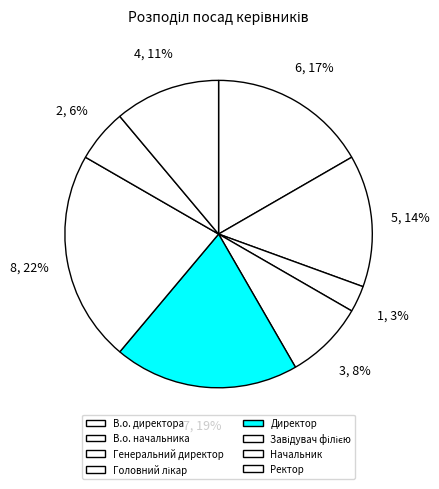

Does any single category account for the majority?

No